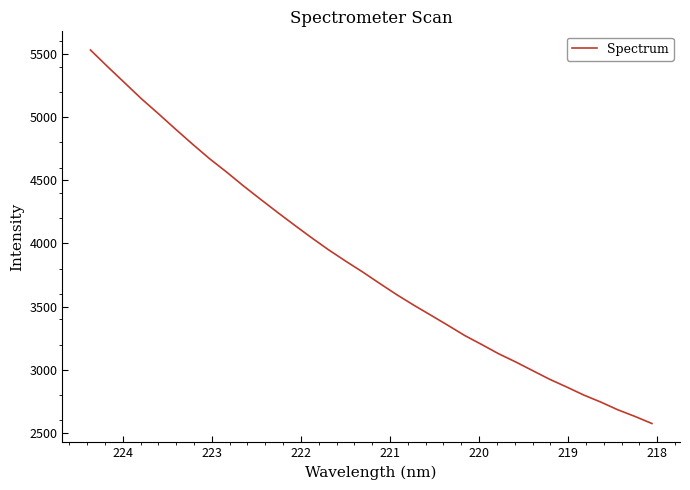

What is the average value?

3840.6